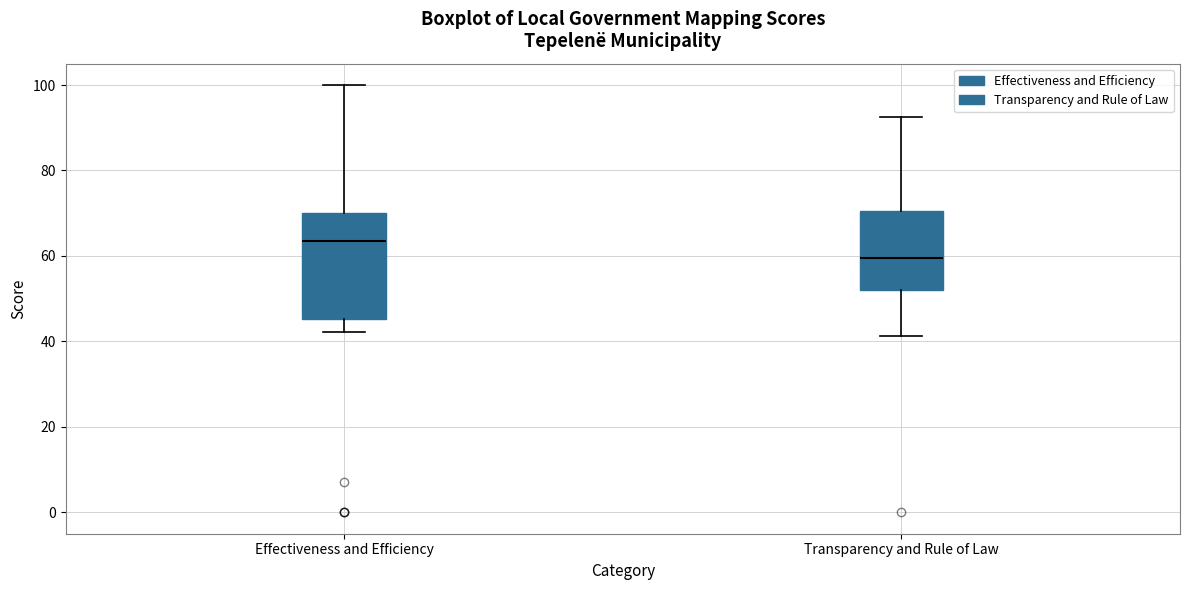

Reading left to right, read every box against the y-axis: the position of its median line, the range the box covers, and the ends of its whiskers. The values are not printed on the chart, so give them approximately, as read against the axis.

Effectiveness and Efficiency: median 64, box 46 to 70, whiskers 42 to 100
Transparency and Rule of Law: median 60, box 52 to 70, whiskers 42 to 92